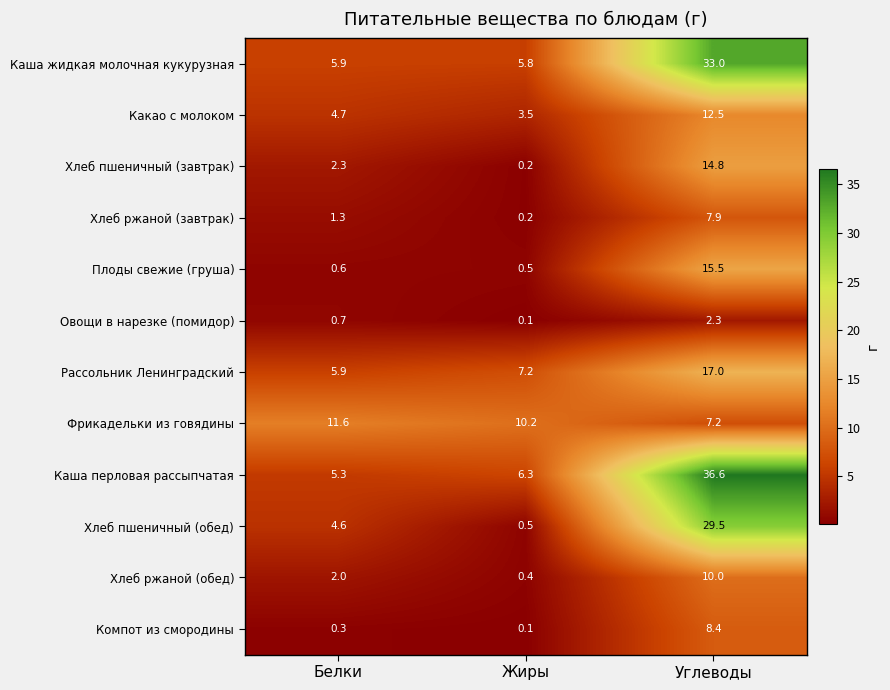

What value does the Каша жидкая молочная кукурузная series have at Жиры?

5.8